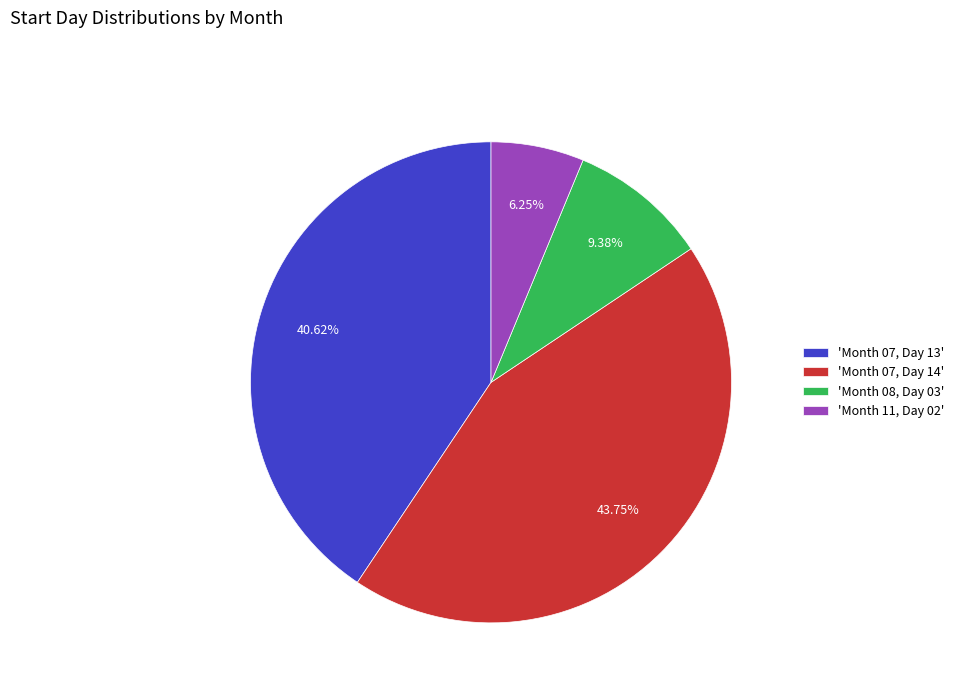

Which has a higher value, 'Month 07, Day 13' or 'Month 11, Day 02'?

'Month 07, Day 13'